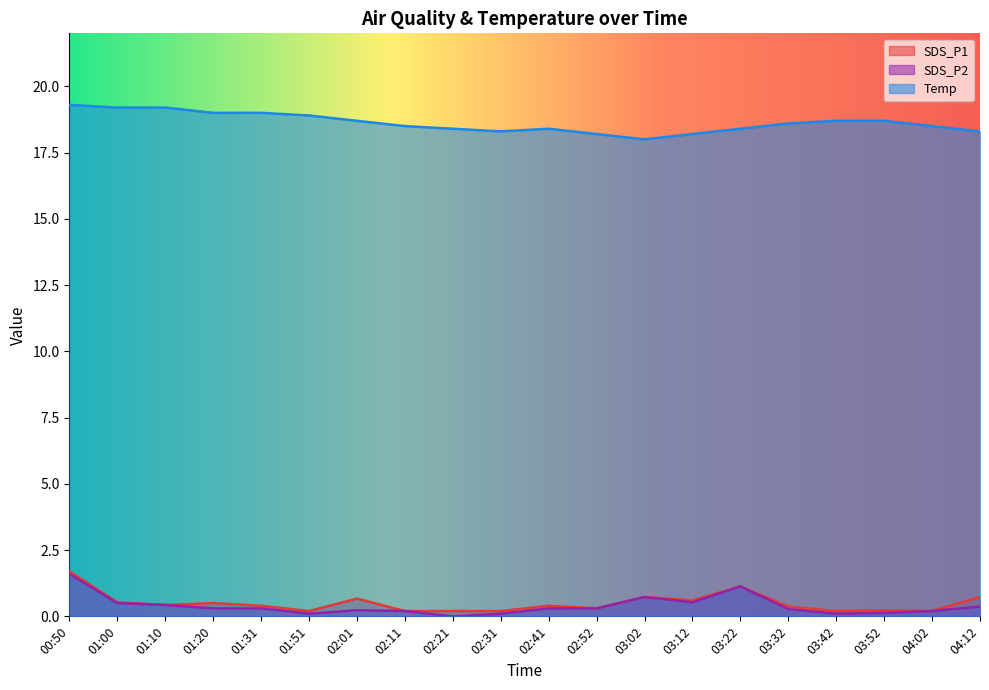

Does the chart display data point markers on the line(s)?

No